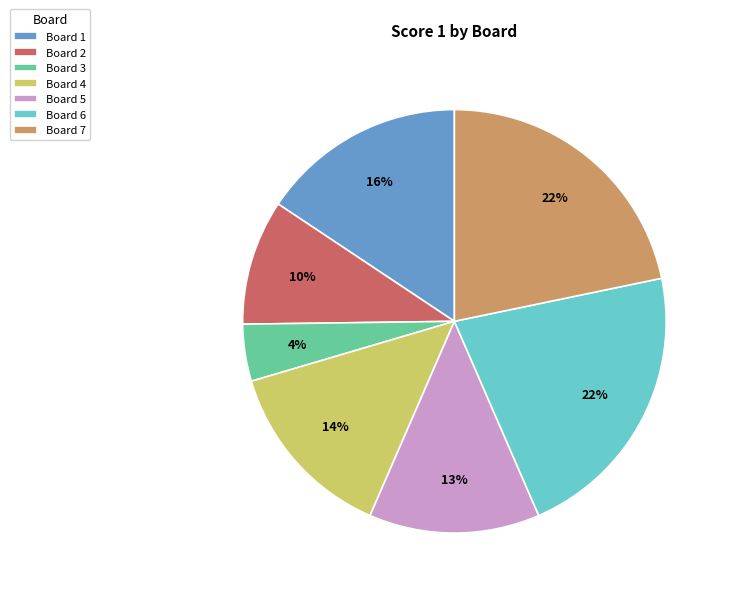

To the nearest percent, what is the average slice percentage?

14%